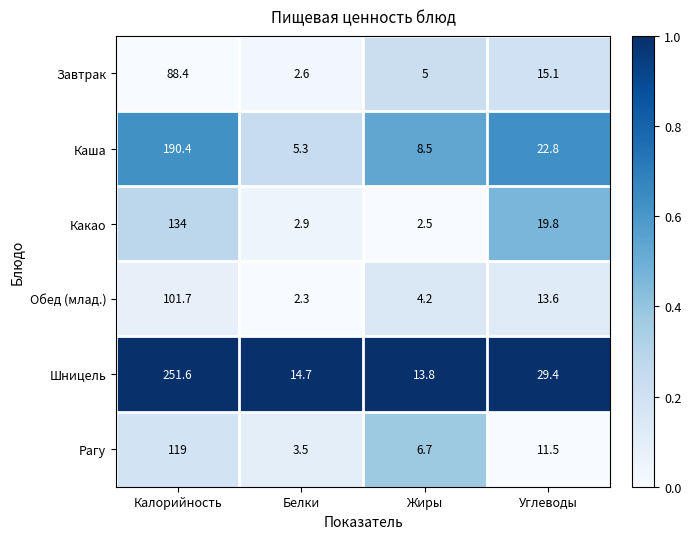

Which series changed the most between Калорийность and Белки?

Шницель